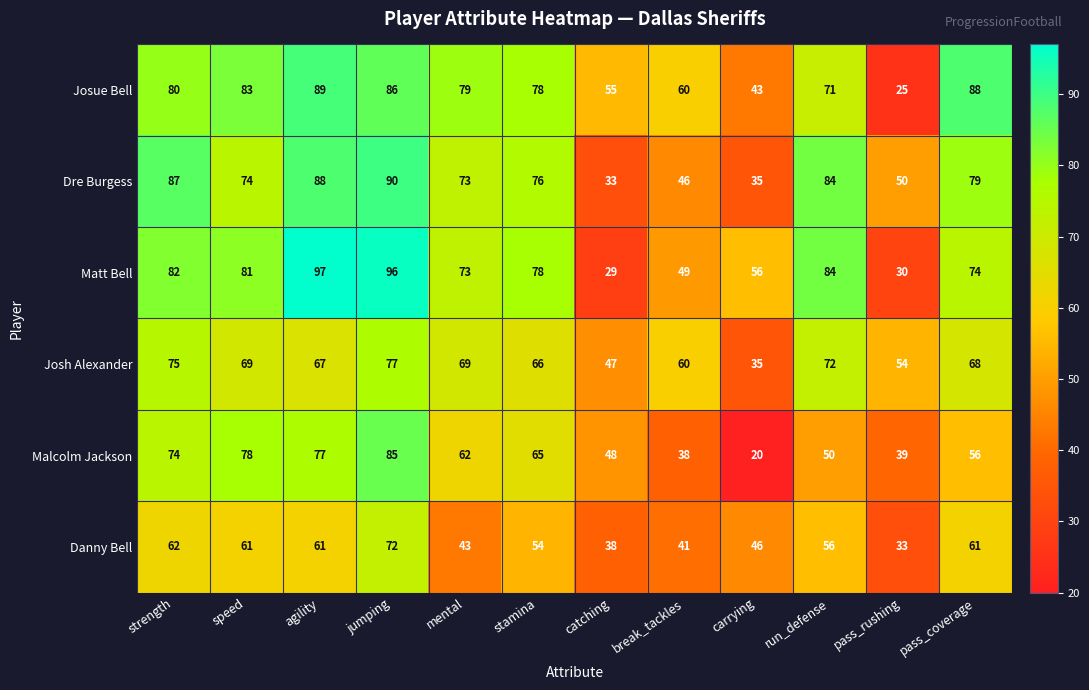

Where does the Malcolm Jackson series first go above 62?

strength